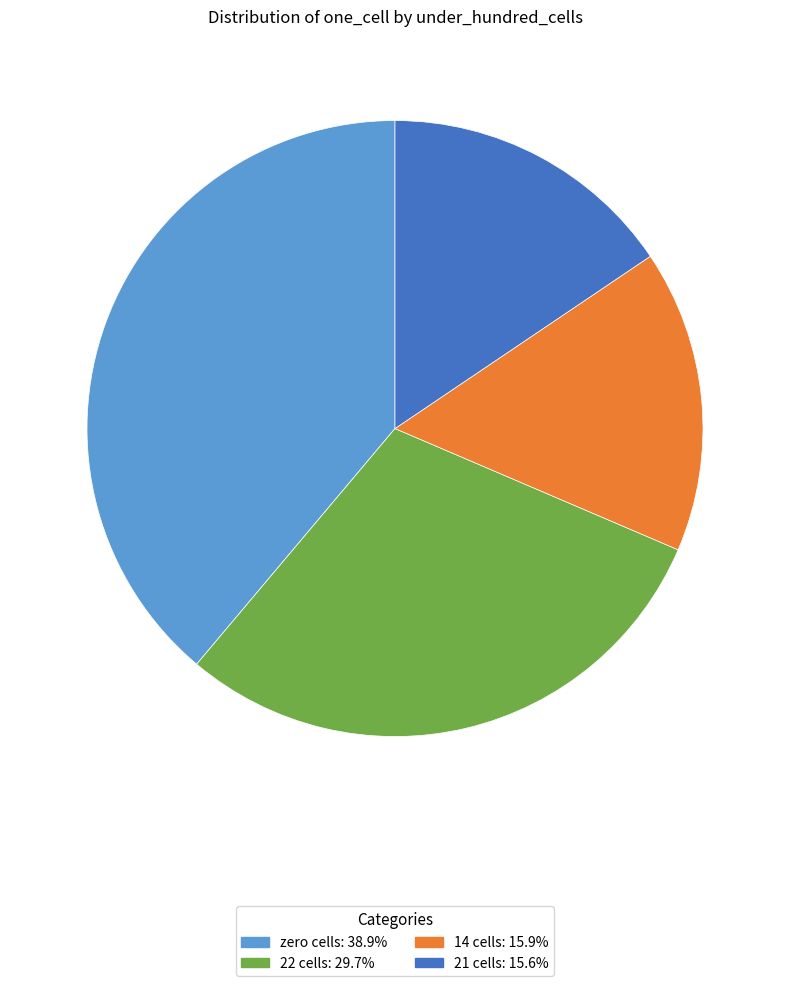

Is there any slice that represents more than half of the pie?

No